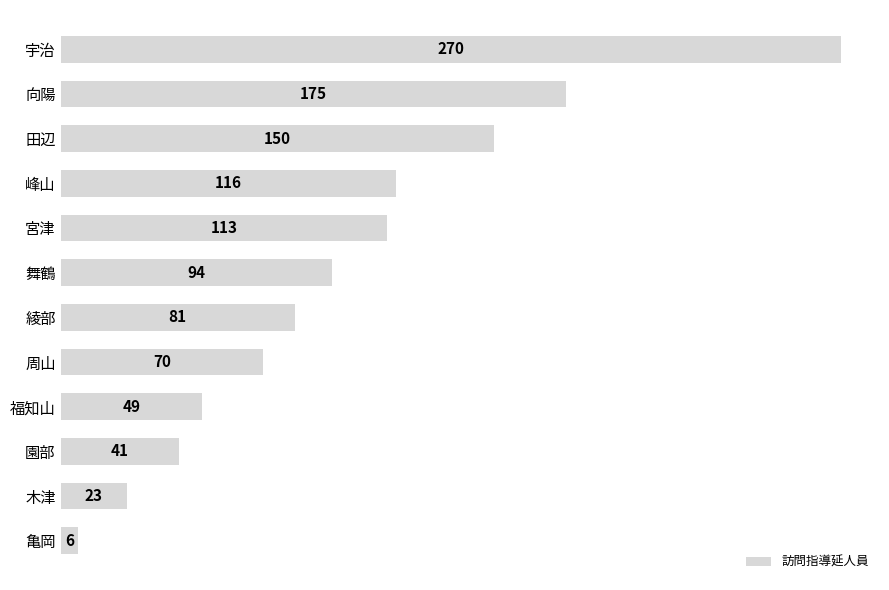

Rank the categories by value from highest to lowest.

宇治, 向陽, 田辺, 峰山, 宮津, 舞鶴, 綾部, 周山, 福知山, 園部, 木津, 亀岡